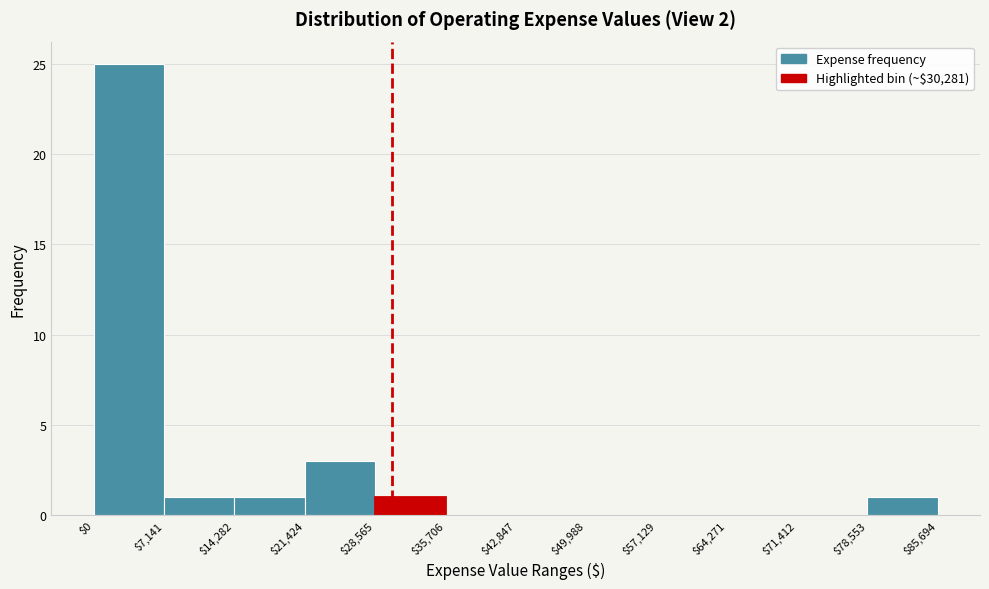

Over which range of the x-axis is the bar tallest?

$0 to $7,141